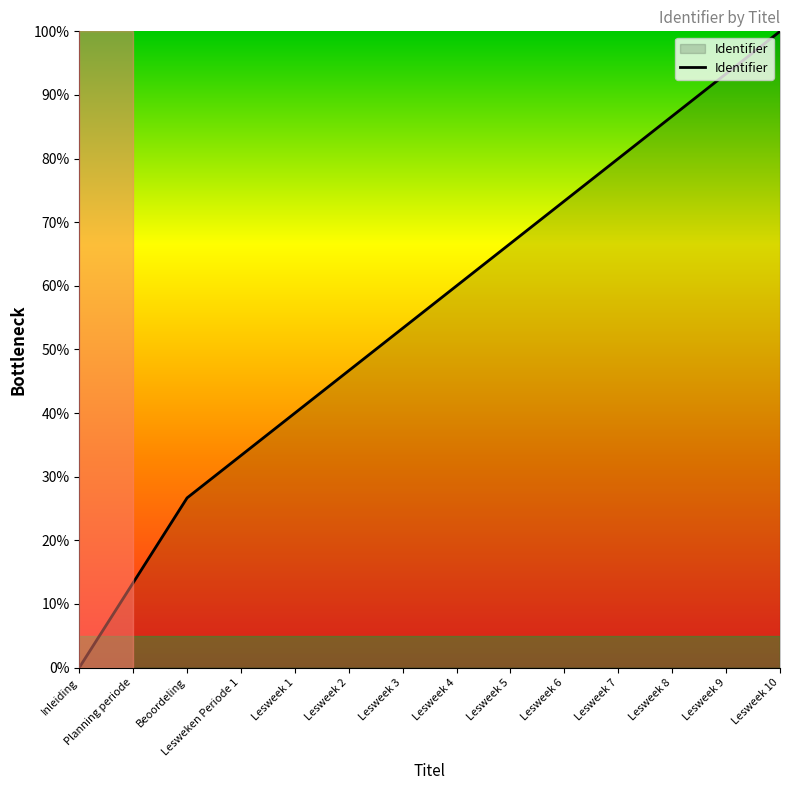

What is the difference between the maximum and minimum values?

100.0